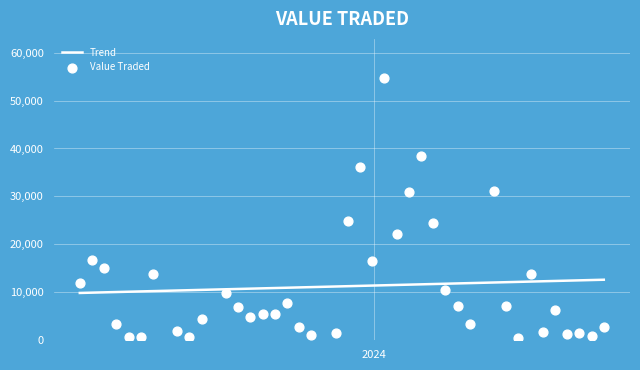

Which series reaches the minimum Y coordinate?

Value Traded